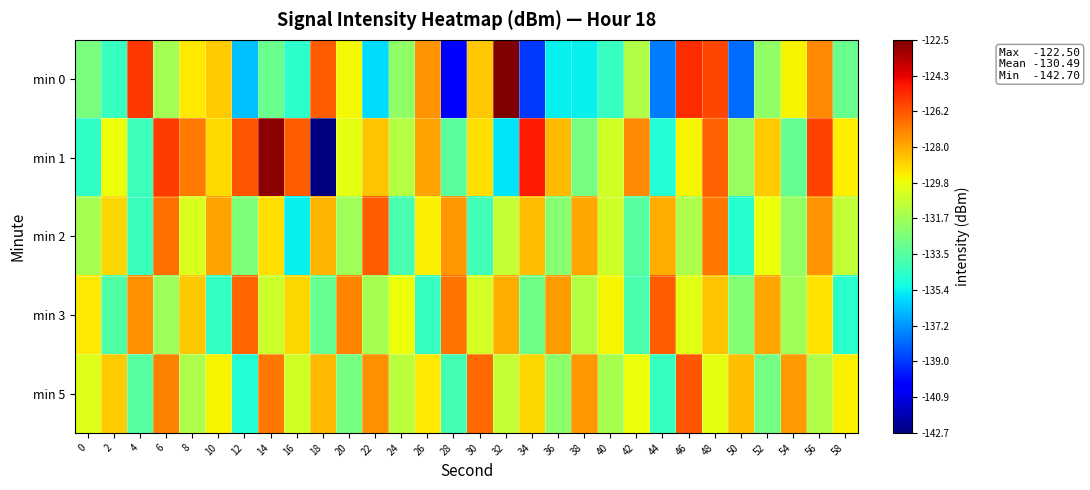

Reading left to right, extract all data points from this chart.

min 0: 0=-132.6	2=-134.3	4=-125.5	6=-131.6	8=-129.4	10=-128.7	12=-136.3	14=-133.0	16=-134.5	18=-126.4	20=-129.6	22=-135.8	24=-132.1	26=-127.5	28=-140.1	30=-128.6	32=-122.5	34=-139.0	36=-135.4	38=-135.4	40=-134.3	42=-131.3	44=-137.7	46=-125.3	48=-125.9	50=-138.0	52=-132.1	54=-129.5	56=-127.3	58=-133.0
min 1: 0=-134.4	2=-129.8	4=-134.2	6=-125.6	8=-127.0	10=-129.0	12=-126.2	14=-122.8	16=-126.3	18=-142.7	20=-130.0	22=-128.5	24=-131.2	26=-127.8	28=-133.4	30=-129.1	32=-135.6	34=-124.9	36=-128.3	38=-132.7	40=-130.5	42=-127.3	44=-134.8	46=-129.6	48=-126.4	50=-131.9	52=-128.7	54=-133.2	56=-125.8	58=-129.4
min 2: 0=-131.5	2=-128.9	4=-134.2	6=-126.7	8=-130.3	10=-127.8	12=-132.6	14=-129.1	16=-135.4	18=-128.2	20=-131.7	22=-126.3	24=-133.9	26=-129.5	28=-127.6	30=-134.1	32=-130.8	34=-128.4	36=-132.3	38=-127.9	40=-130.6	42=-133.5	44=-128.1	46=-131.4	48=-126.9	50=-134.7	52=-129.8	54=-132.0	56=-127.5	58=-130.9
min 3: 0=-129.3	2=-133.7	4=-127.4	6=-131.8	8=-128.6	10=-134.4	12=-126.5	14=-130.7	16=-128.9	18=-133.1	20=-127.2	22=-131.5	24=-129.8	26=-134.3	28=-126.8	30=-130.4	32=-128.1	34=-132.9	36=-127.7	38=-131.2	40=-129.6	42=-133.8	44=-126.3	46=-130.1	48=-128.5	50=-132.4	52=-127.9	54=-131.7	56=-129.2	58=-134.6
min 5: 0=-130.2	2=-128.7	4=-133.5	6=-127.1	8=-131.4	10=-129.6	12=-134.8	14=-126.9	16=-130.5	18=-128.3	20=-132.7	22=-127.4	24=-131.1	26=-129.3	28=-134.0	30=-126.6	32=-130.8	34=-128.9	36=-132.2	38=-127.6	40=-131.5	42=-129.8	44=-134.3	46=-126.2	48=-130.0	50=-128.4	52=-132.8	54=-127.7	56=-131.3	58=-129.5